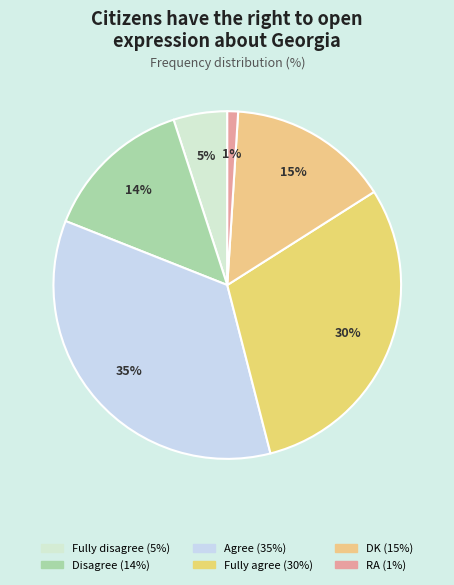

Rank the categories by value from lowest to highest.

RA, Fully disagree, Disagree, DK, Fully agree, Agree